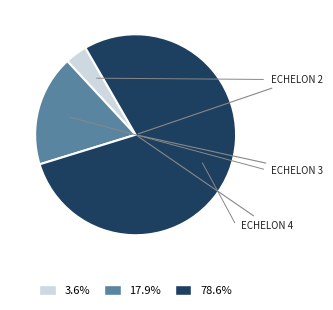

Count the number of slices in the pie.

3